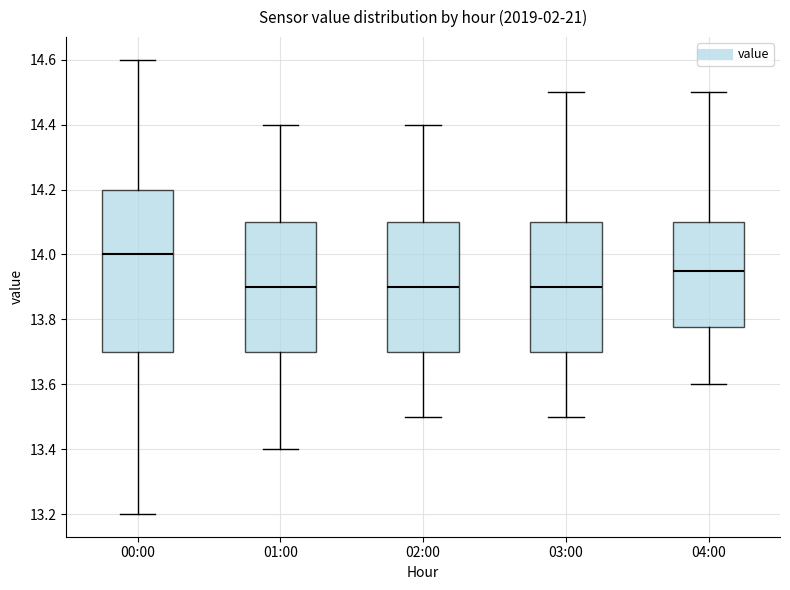

Where is the lower edge of the box for 02:00 on the y-axis? The values are not printed on the chart, so give them approximately, as read against the axis.

13.70